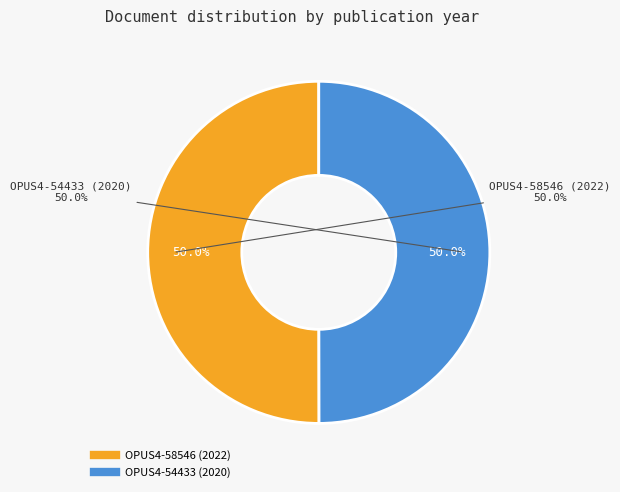

What portion of the pie excludes OPUS4-54433 (2020)?

50.0%